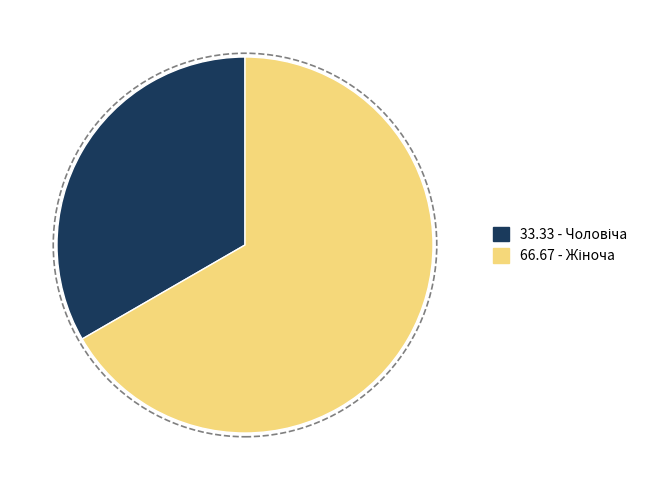

Does any single category account for the majority?

Yes